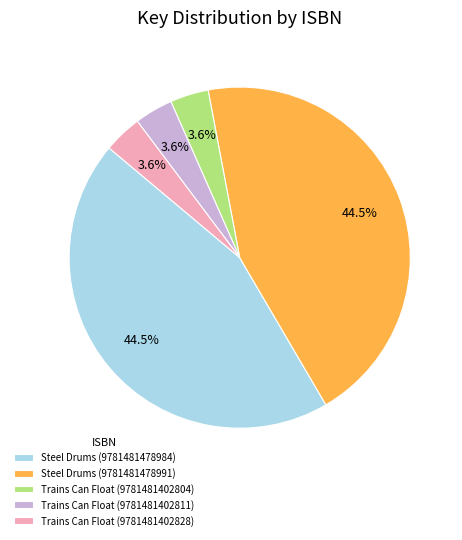

Do Steel Drums (9781481478984) and Trains Can Float (9781481402811) together represent more than half of the pie?

No